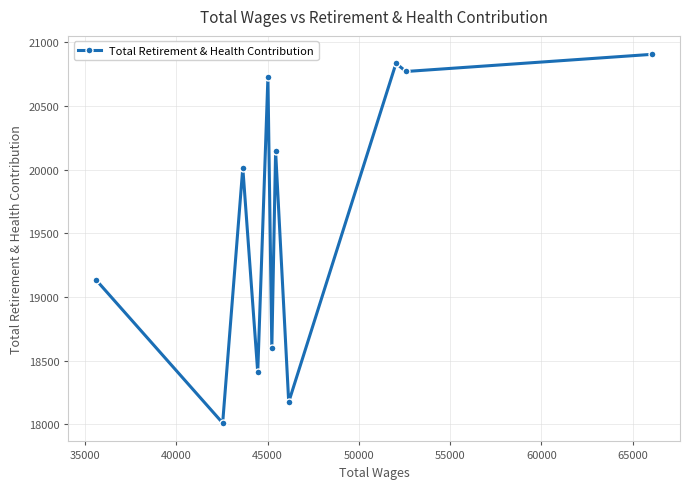

Reading left to right, extract all data points from this chart.

19133	18009	20015	18408	20726	18596	20145	18173	20836	20772	20907